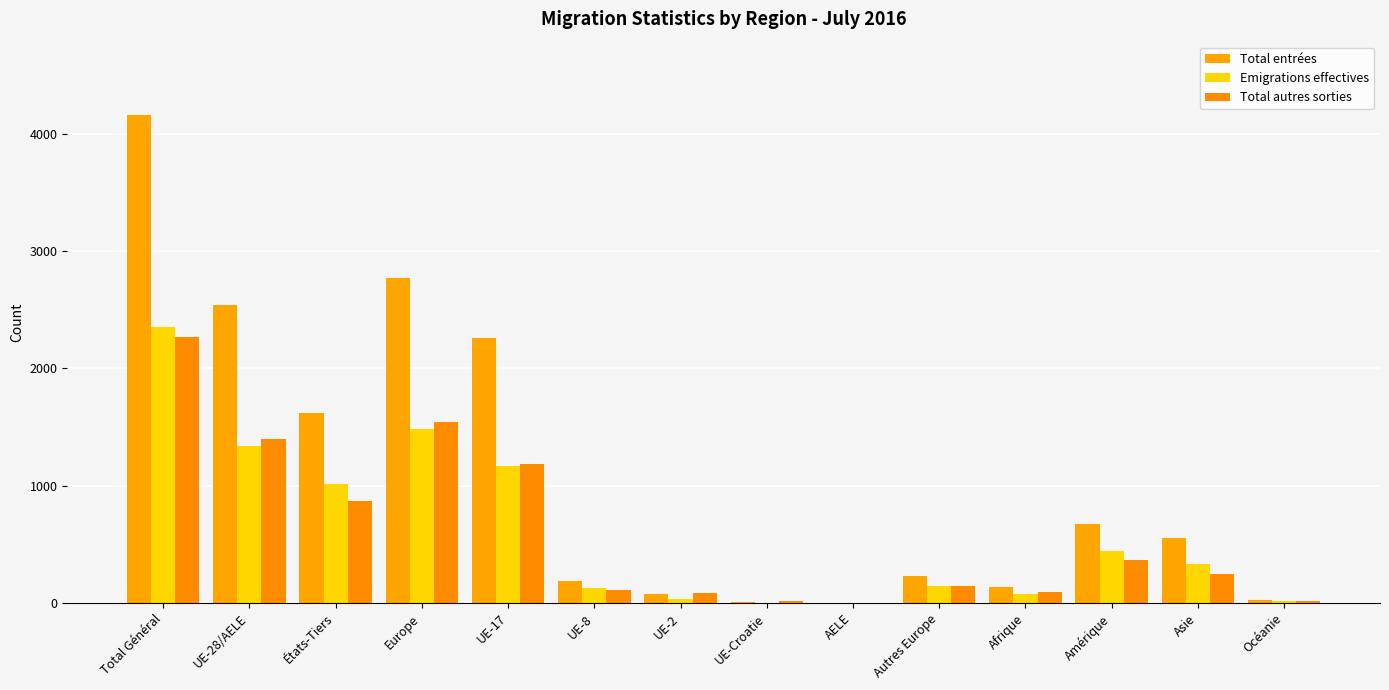

How many groups of bars are there?

14